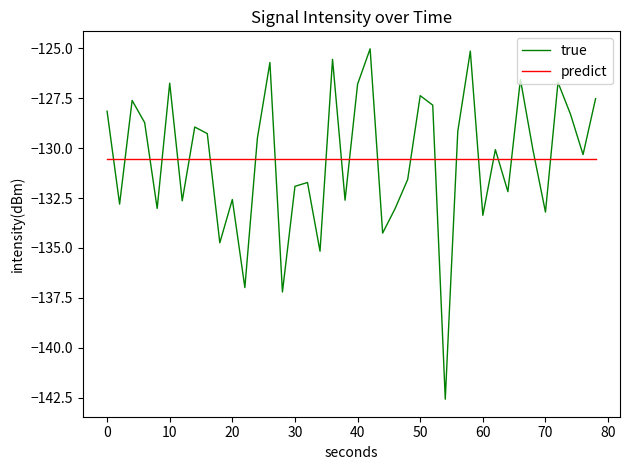

How many interior local valleys does the true series have?

14